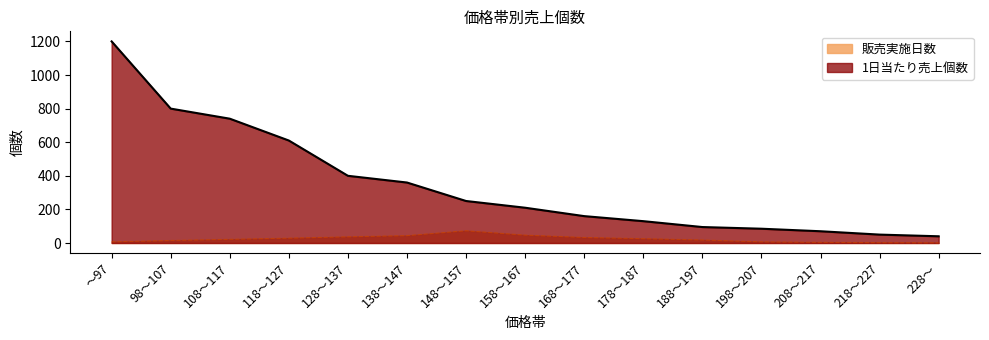

Rank the series at 148～157 from lowest to highest value.

販売実施日数, 1日当たり売上個数